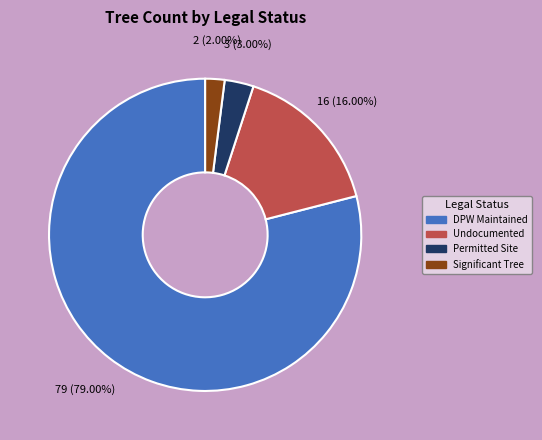

To the nearest percent, what percentage of the pie is Permitted Site?

3%